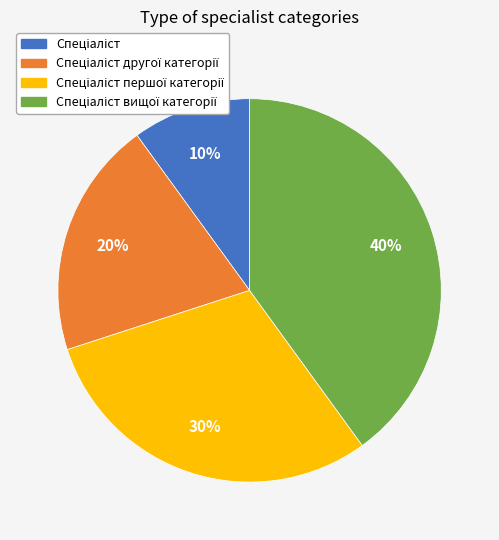

Does any single category account for the majority?

No